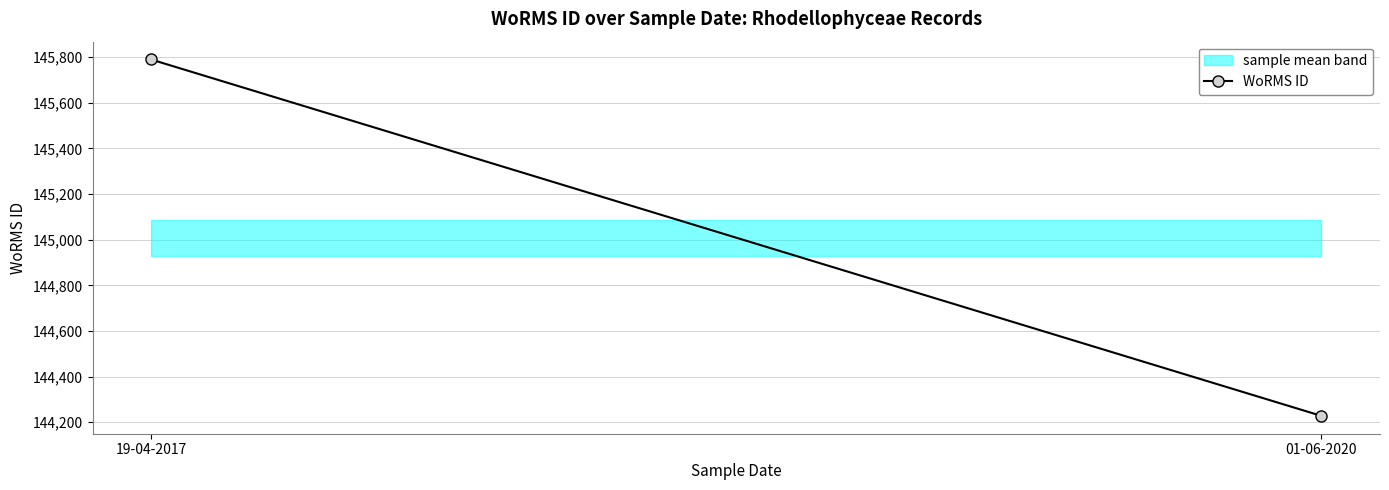

Rank the categories by value from highest to lowest.

19-04-2017, 01-06-2020